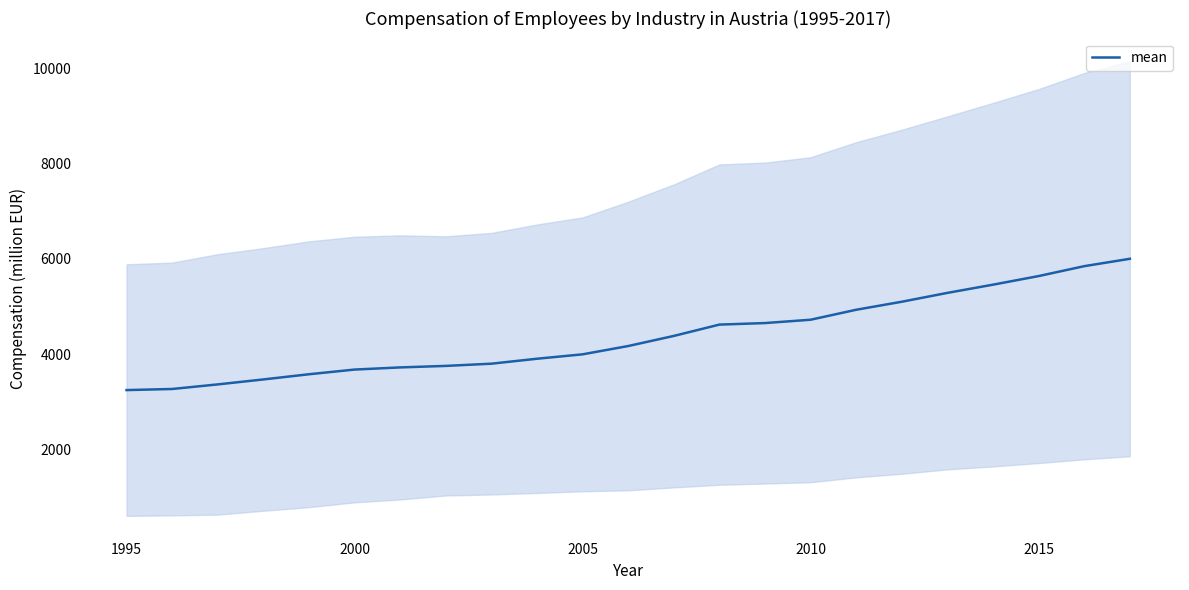

What is the maximum value for mean?

6004.4